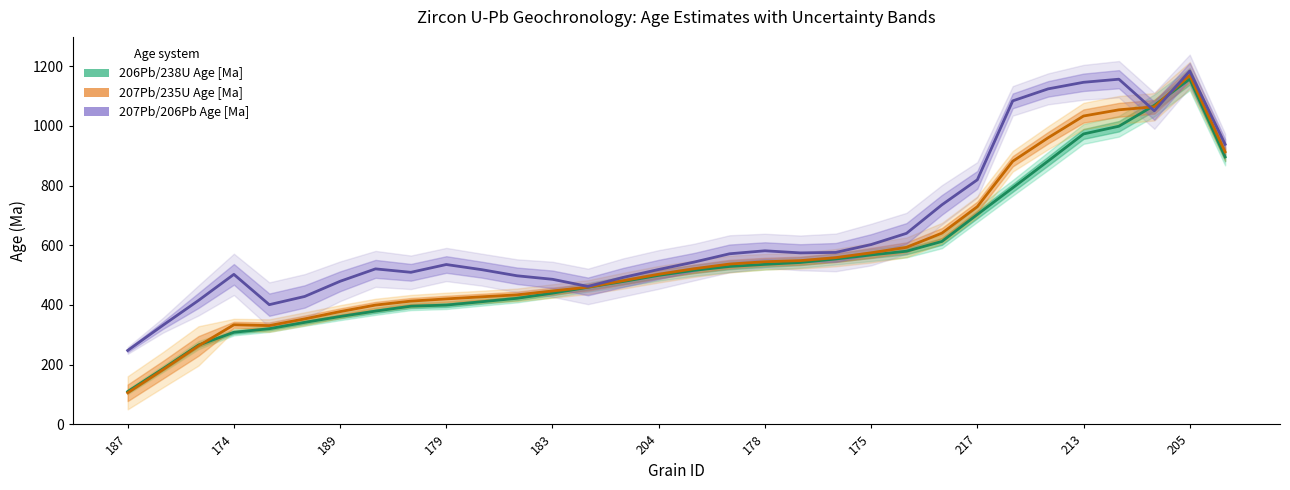

Which series changed the most between 178 and 205?

207Pb/235U Age [Ma]